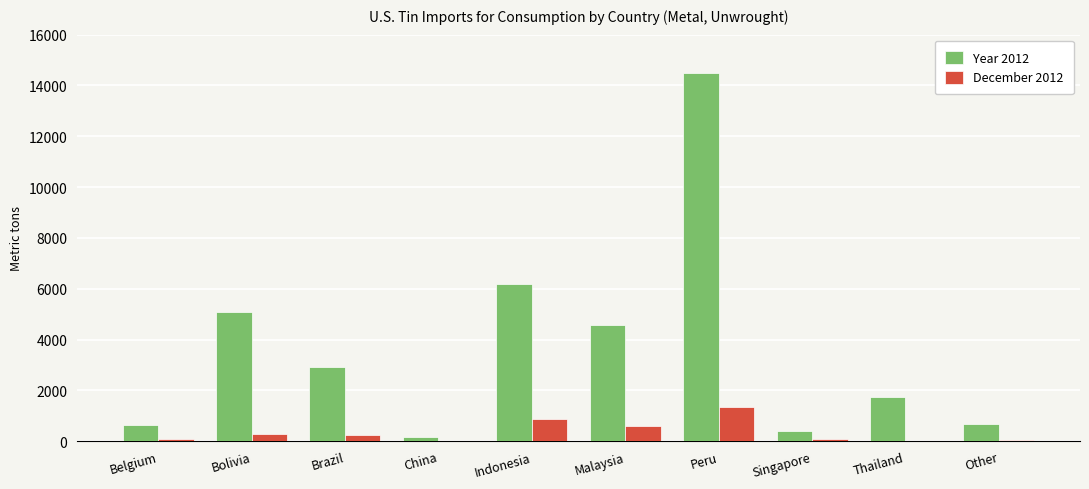

Read the December 2012 value at Belgium, to the nearest 10.

100